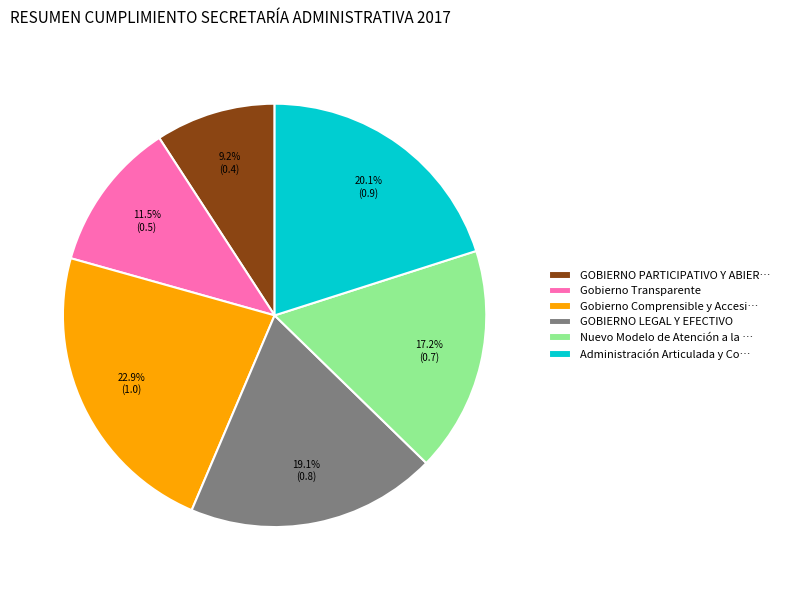

How many slices are in this pie chart?

6